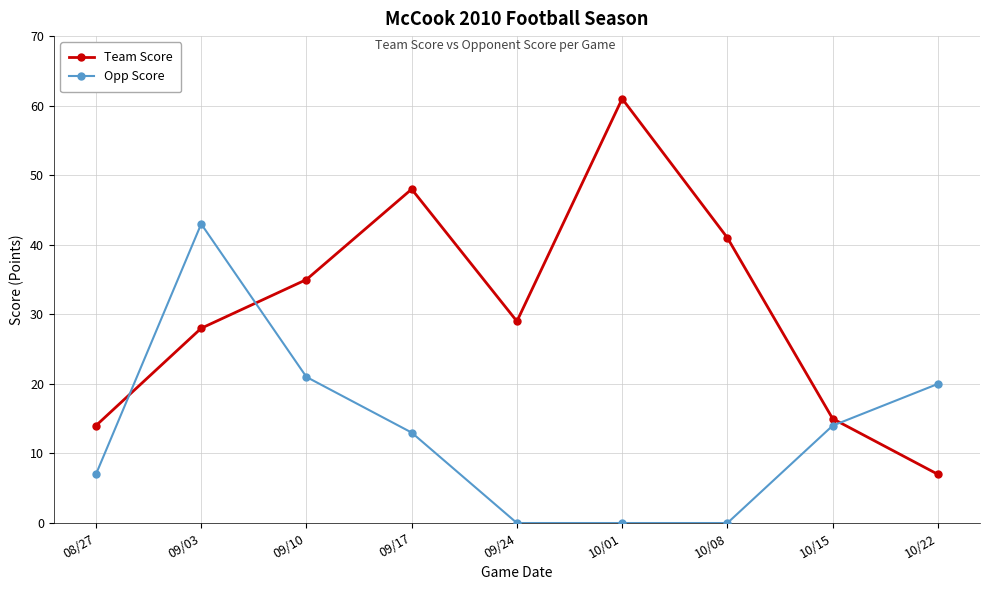

The value of Team Score at 09/24 is 44. True or false?

False